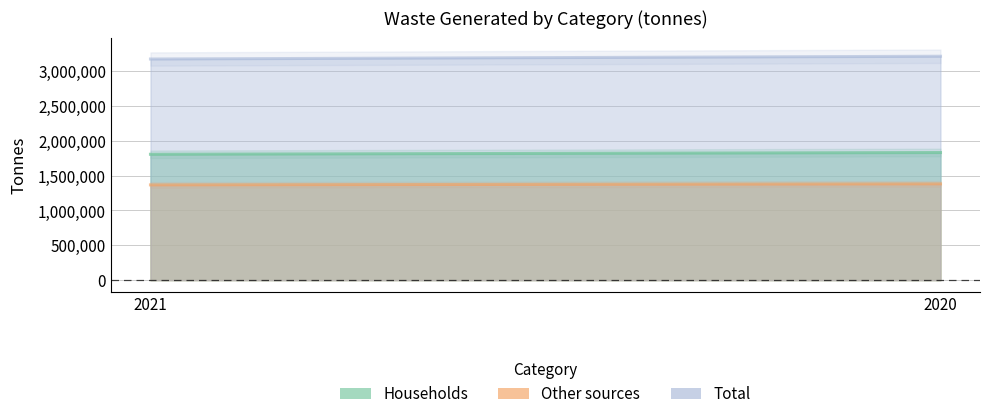

Which series has the largest total across all categories?

Total